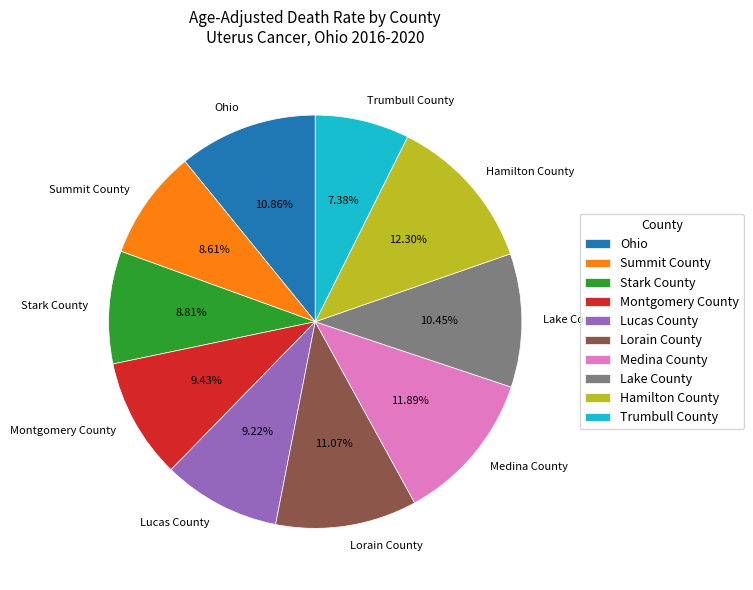

Does Trumbull County account for over 50% of the chart?

No